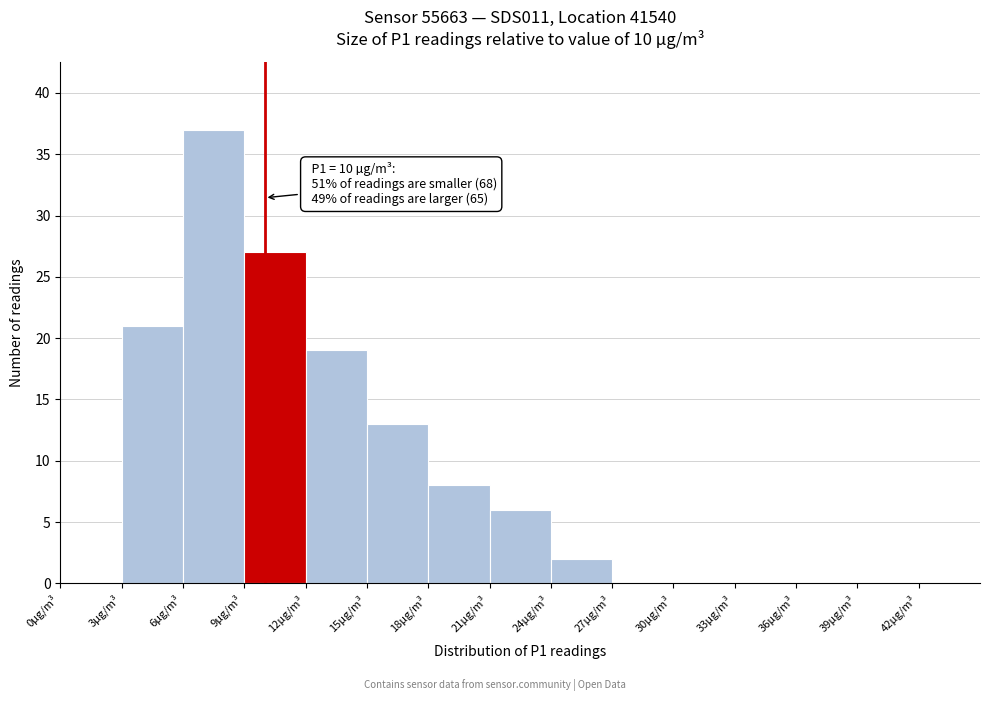

Which range on the x-axis has the tallest bar?

6 to 9